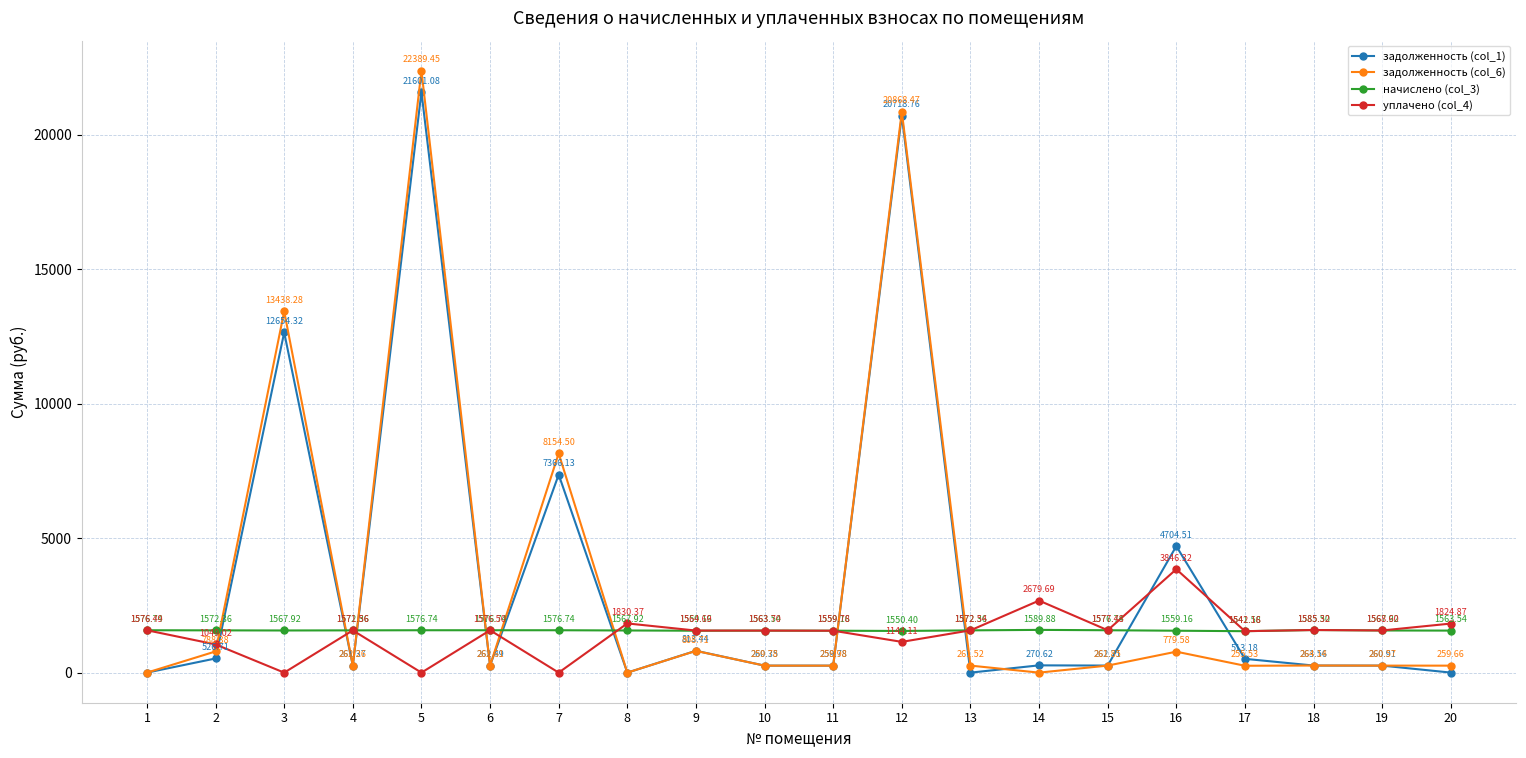

What is the value of the уплачено (col_4) point at the 15th from the left?

1577.5